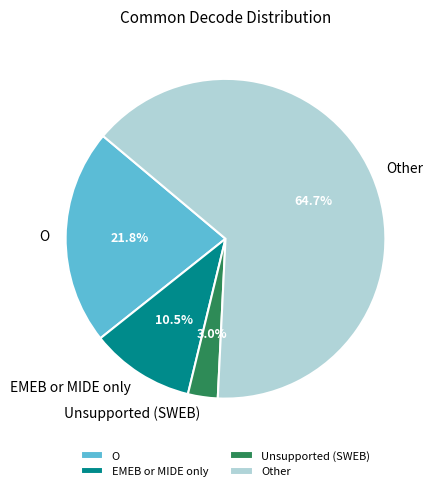

Rank the categories by value from lowest to highest.

Unsupported (SWEB), EMEB or MIDE only, O, Other